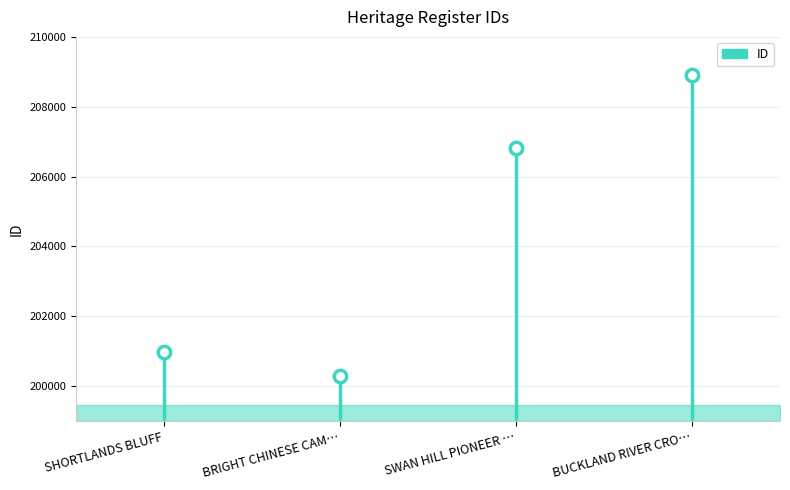

What is the ratio of the value at BUCKLAND RIVER CRO… to the value at BRIGHT CHINESE CAM…?

1.0